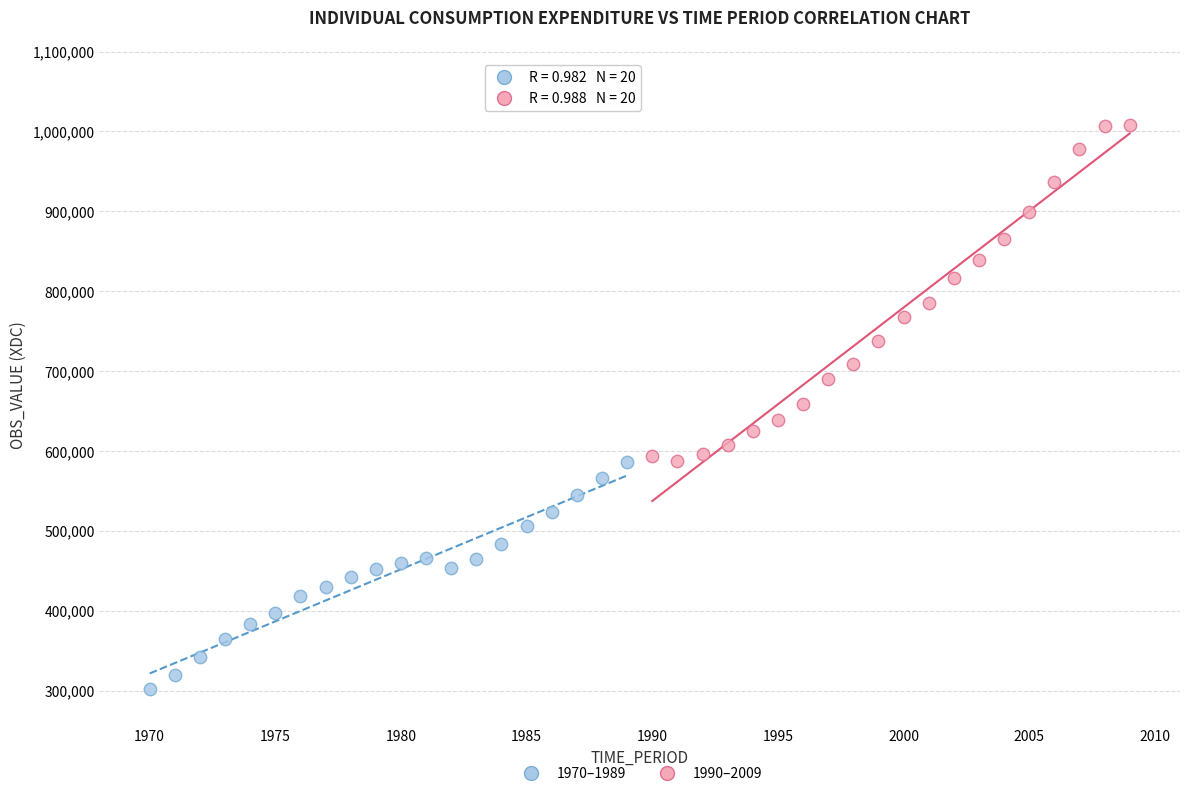

Which series has the widest spread of Y values?

1990–2009